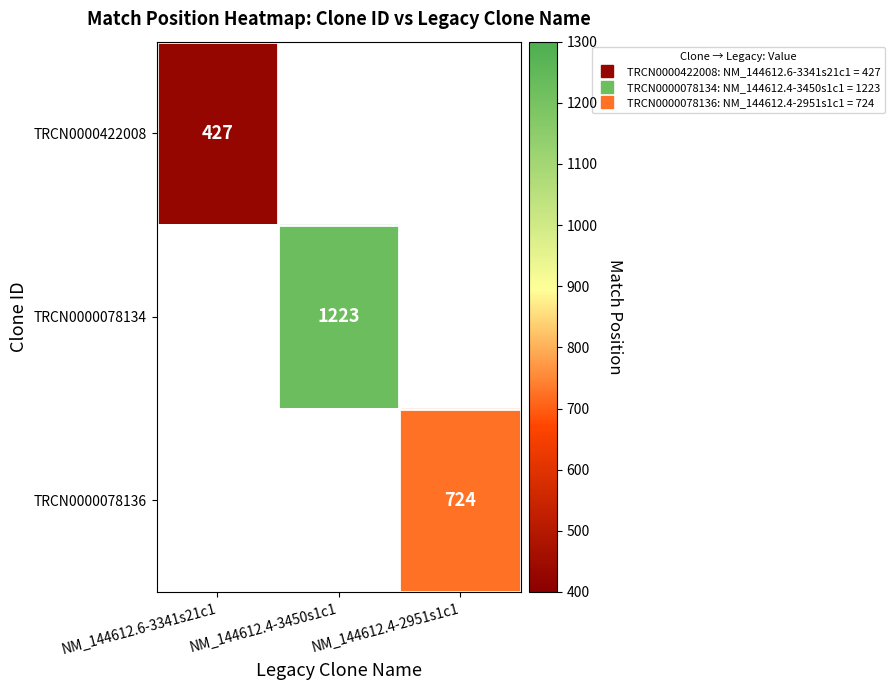

How many categories are shown in the chart?

3